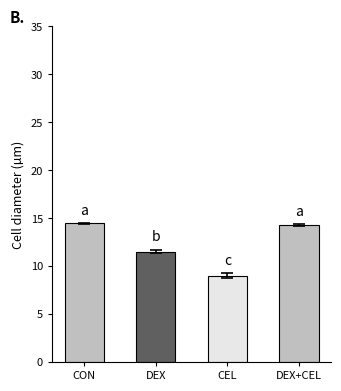

How many values exceed 14?

2